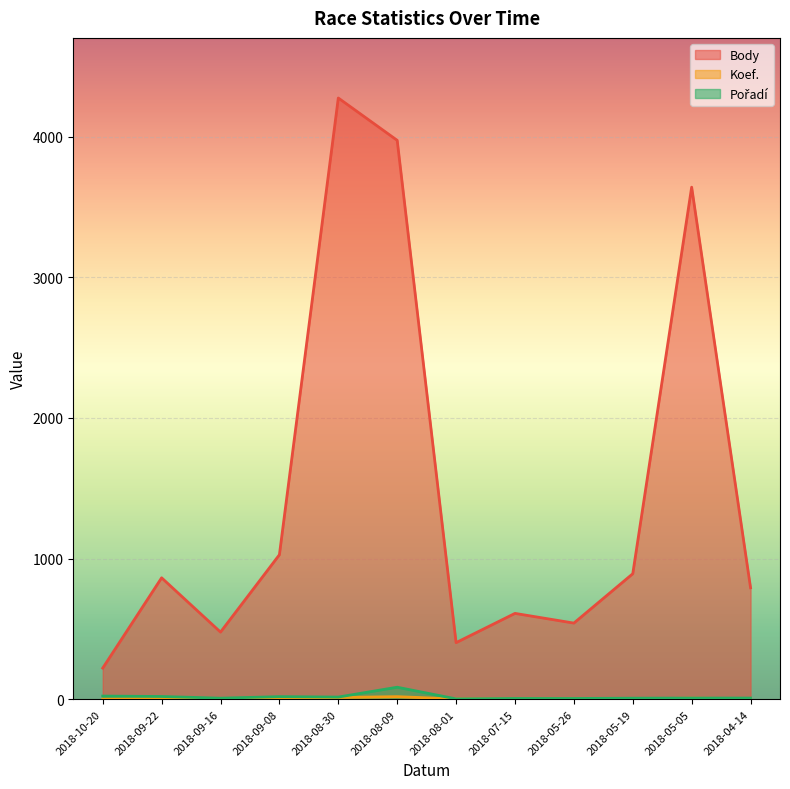

Between 2018-07-15 and 2018-08-09, which is larger?

2018-08-09